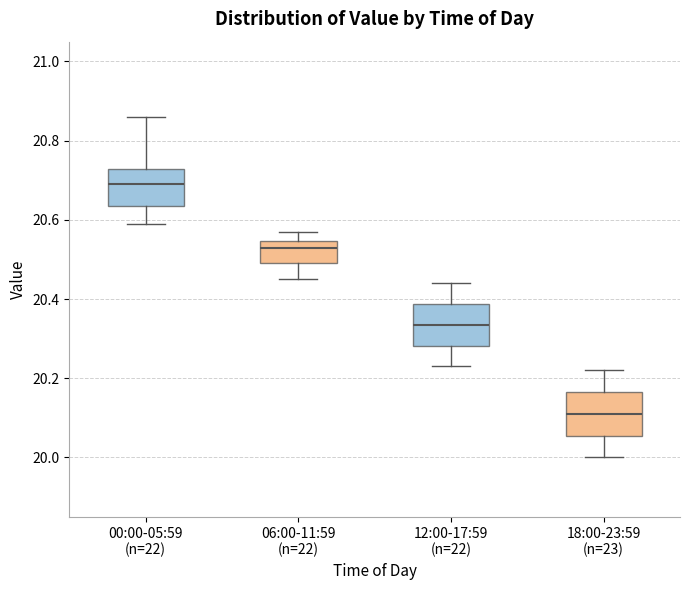

Which box's median line is the lowest?

18:00-23:59 (n=23)